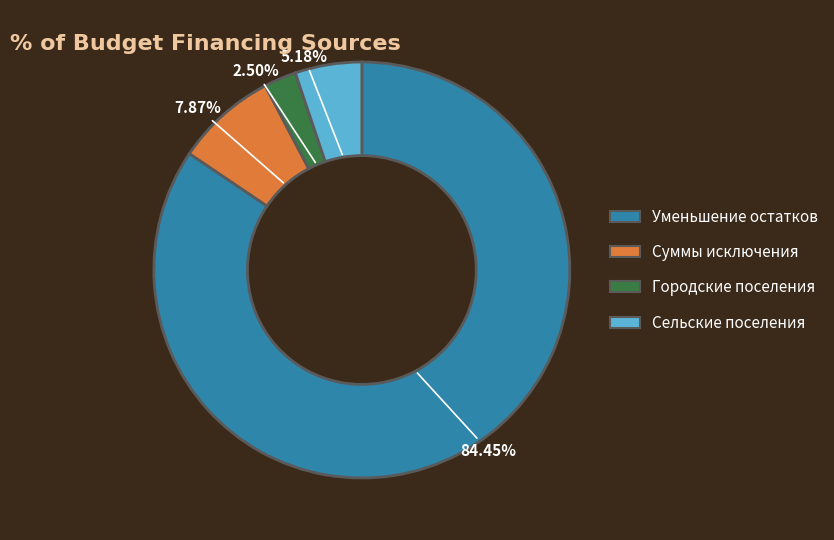

Which category has the biggest portion of the pie?

Уменьшение остатков